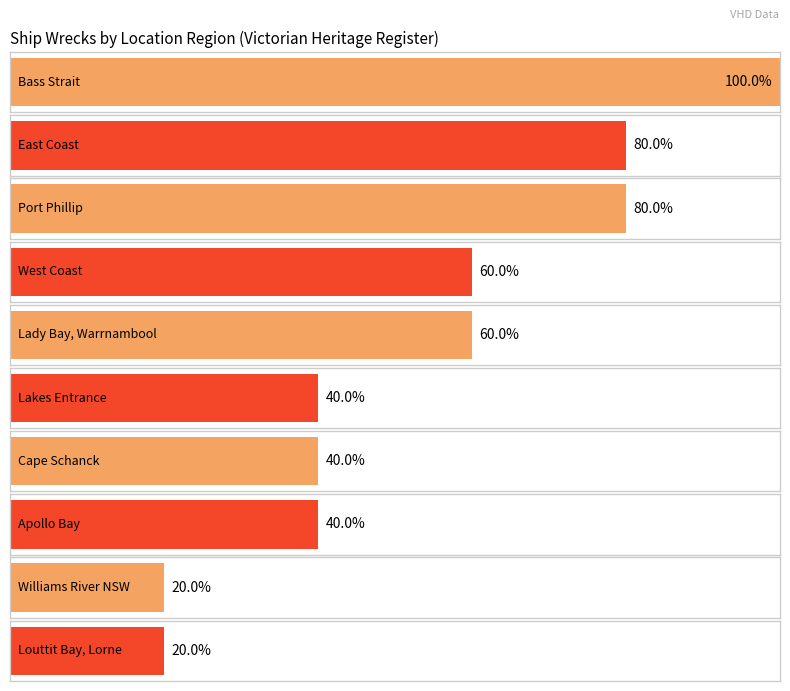

The chart shows a value of 3 at Cape Schanck. True or false?

False